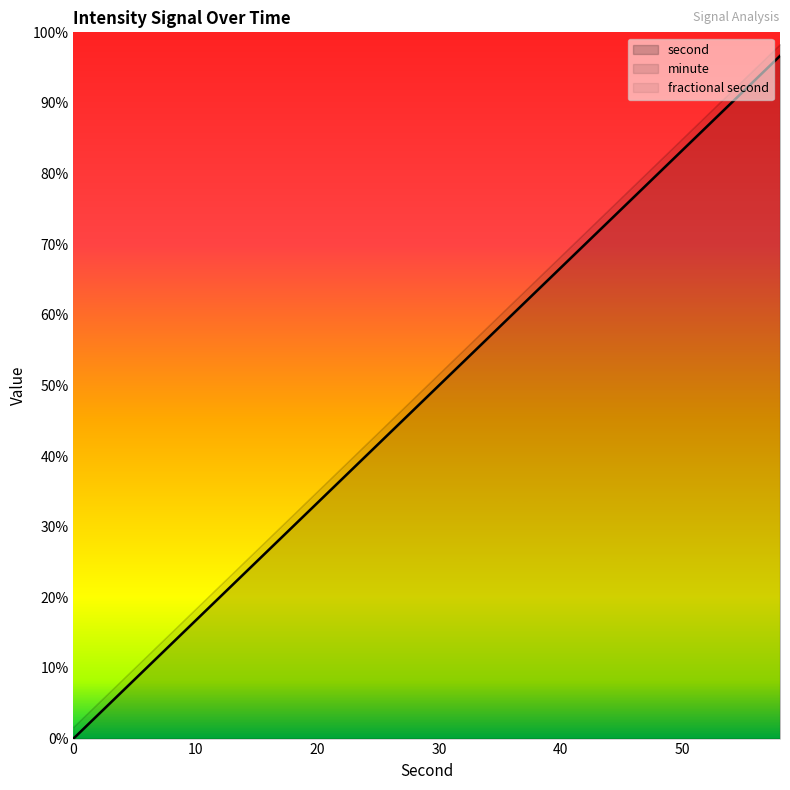

True or false: fractional second and second cross at least once.

False